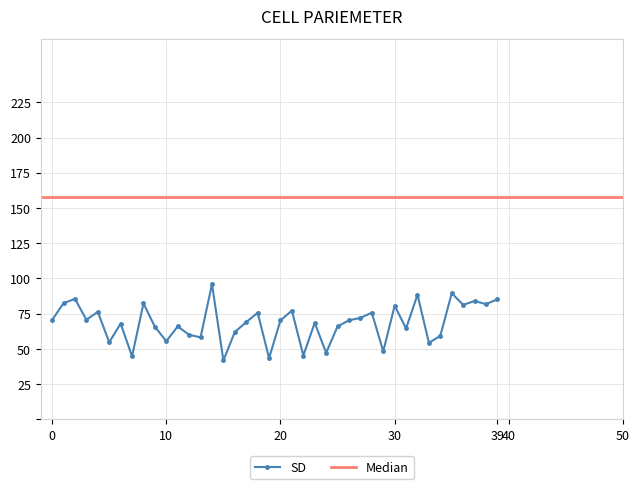

Between 12 and 30, which is larger?

30